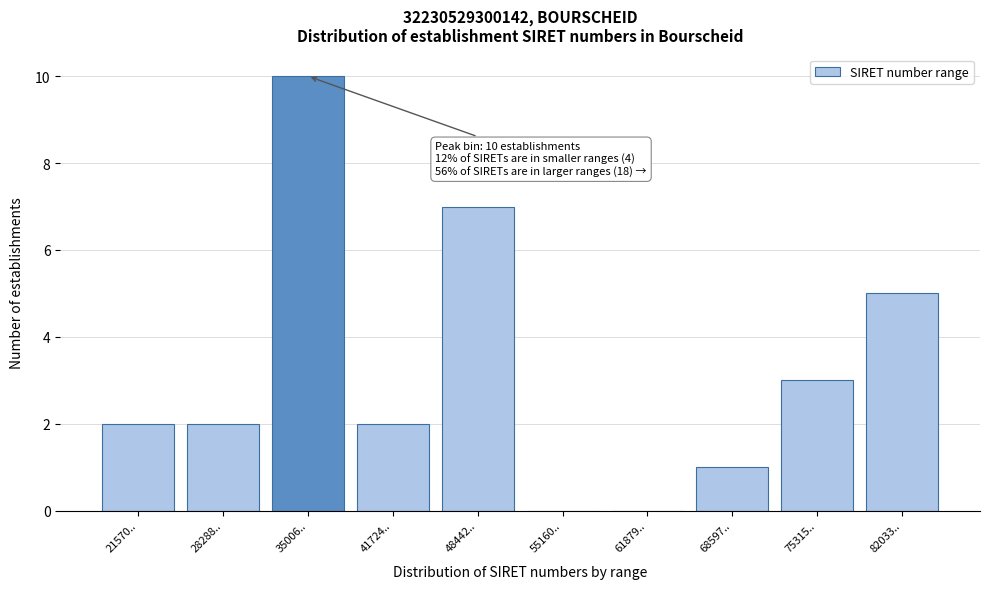

Reading left to right, extract all data points from this chart.

21570..=2	28288..=2	35006..=10	41724..=2	48442..=7	55160..=0	61879..=0	68597..=1	75315..=3	82033..=5